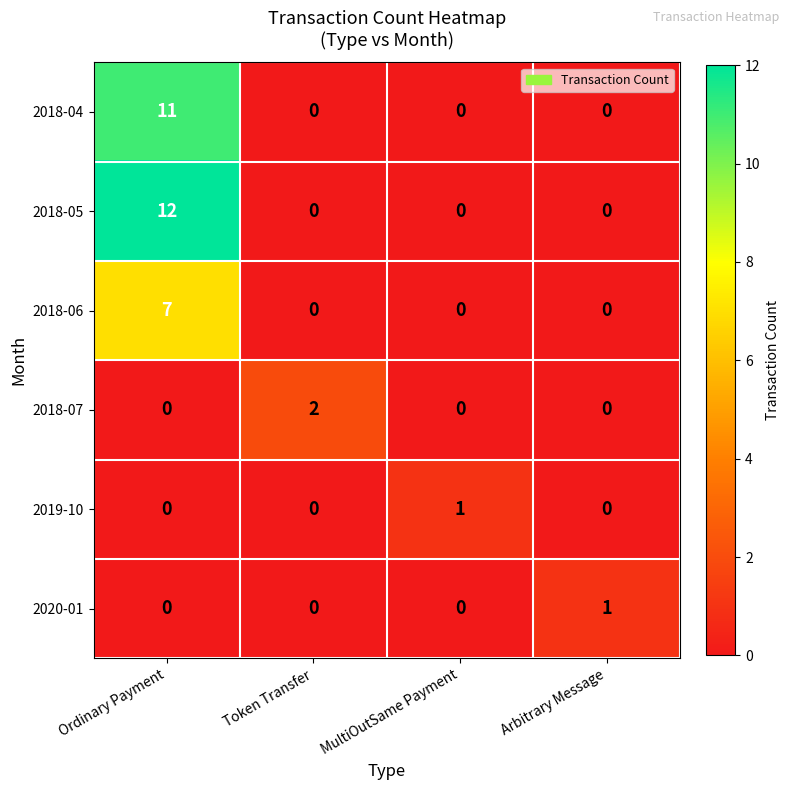

Which series has the largest total across all categories?

2018-05